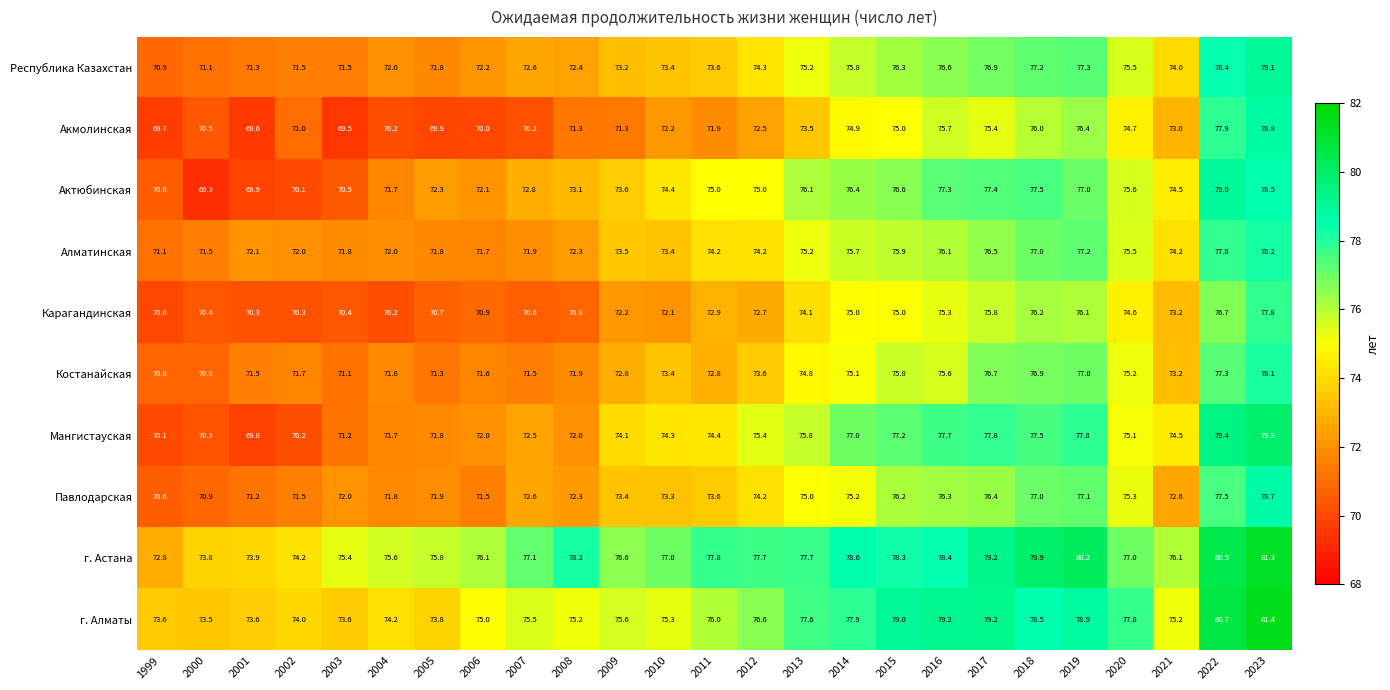

What is the difference between the highest and lowest values at 1999?

3.9